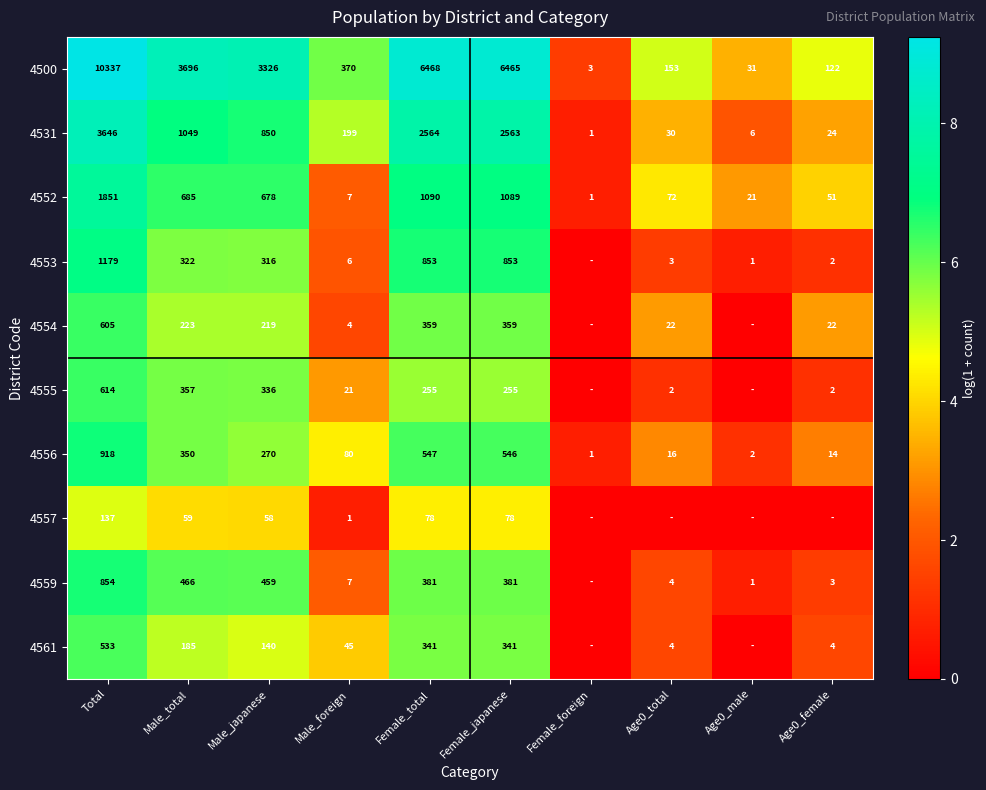

Which label corresponds to the largest value in the chart?

Total